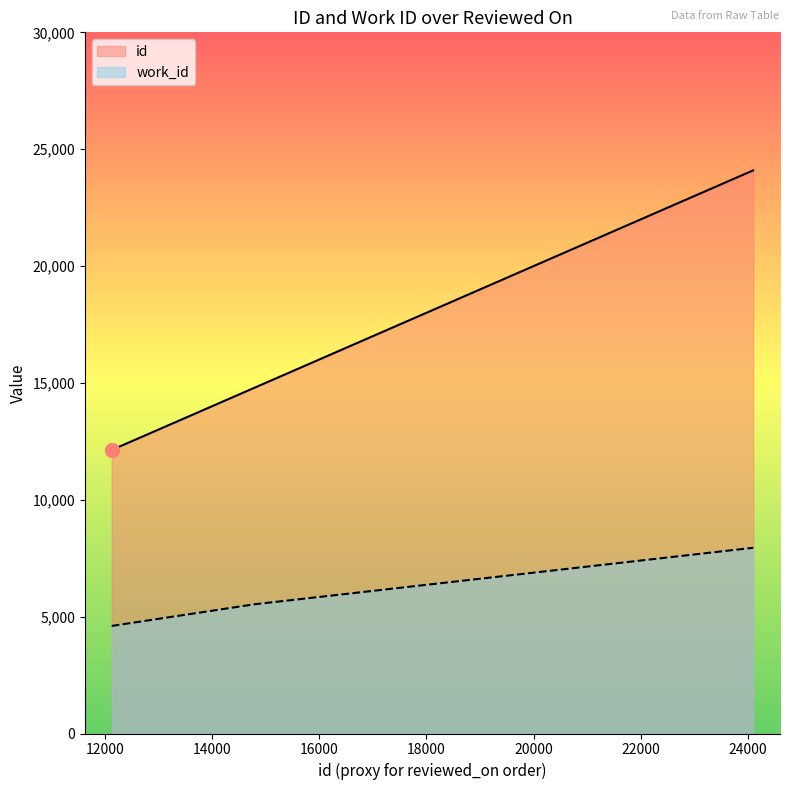

True or false: work_id and id cross at least once.

False